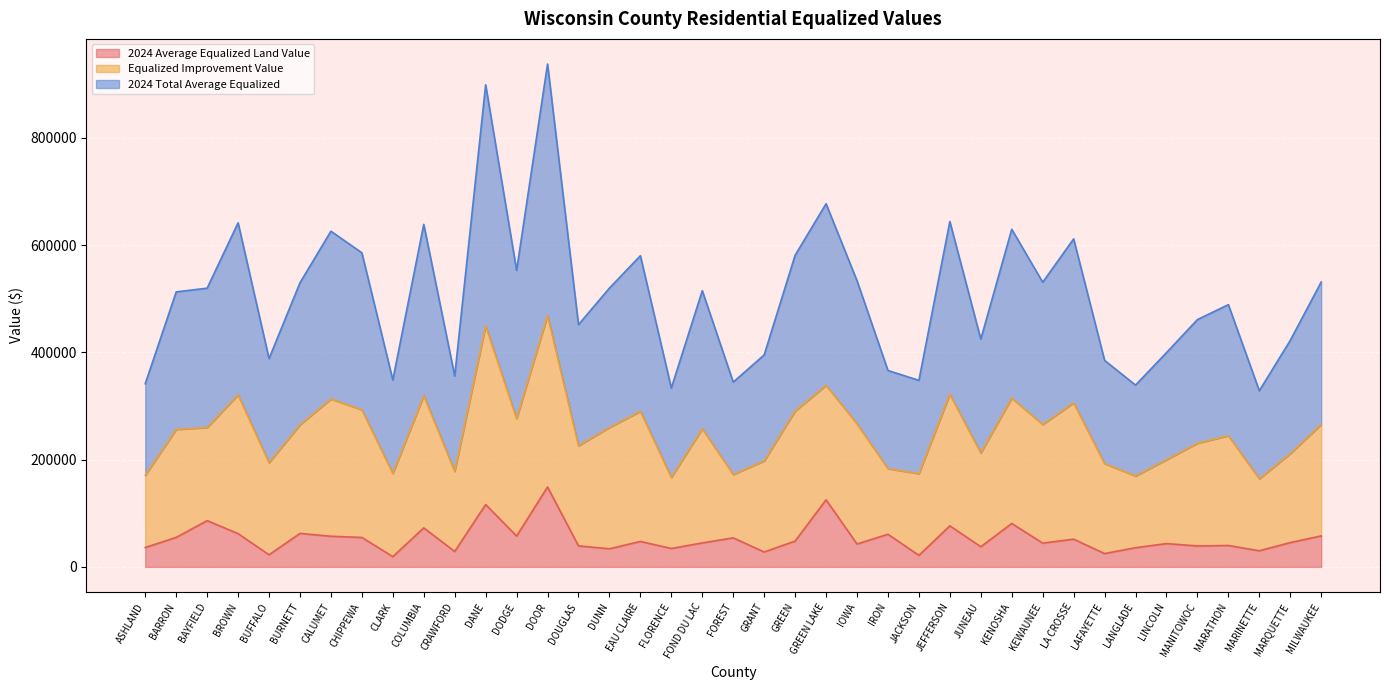

At which category is the sum across all series the highest?

DOOR